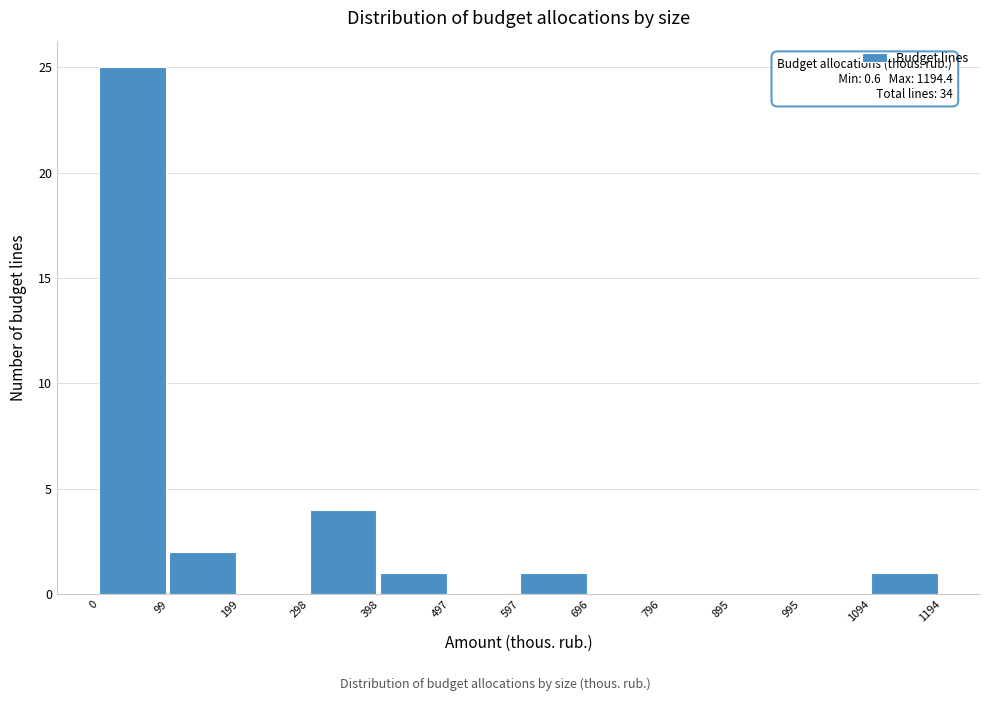

Over which range of the x-axis is the bar tallest?

0 to 99